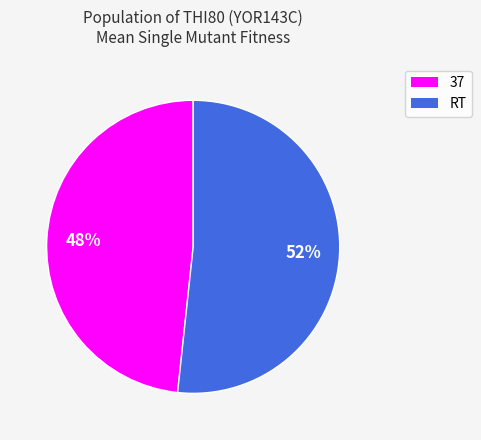

Which slice is the largest?

RT